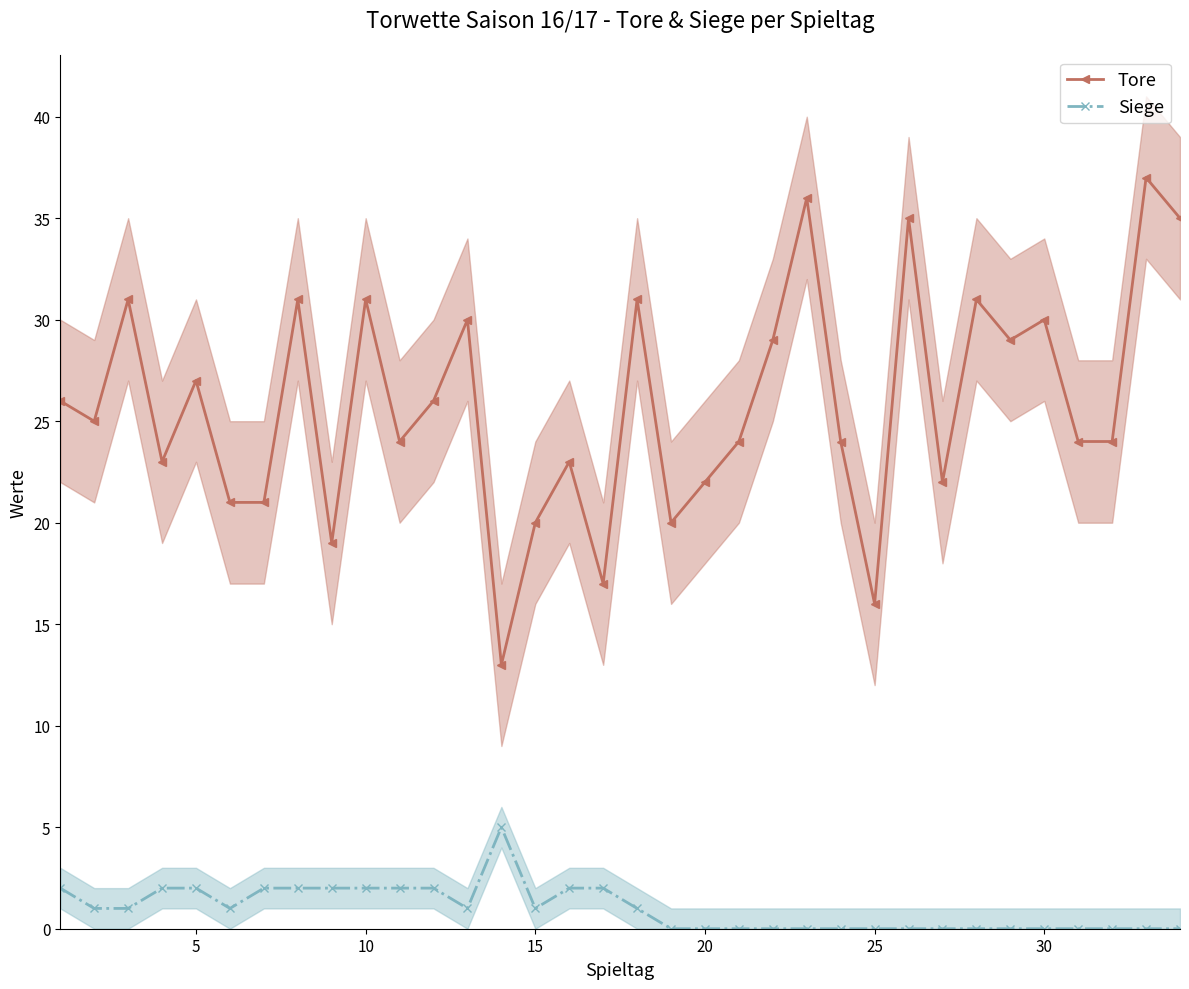

Which series has the largest total across all categories?

Tore